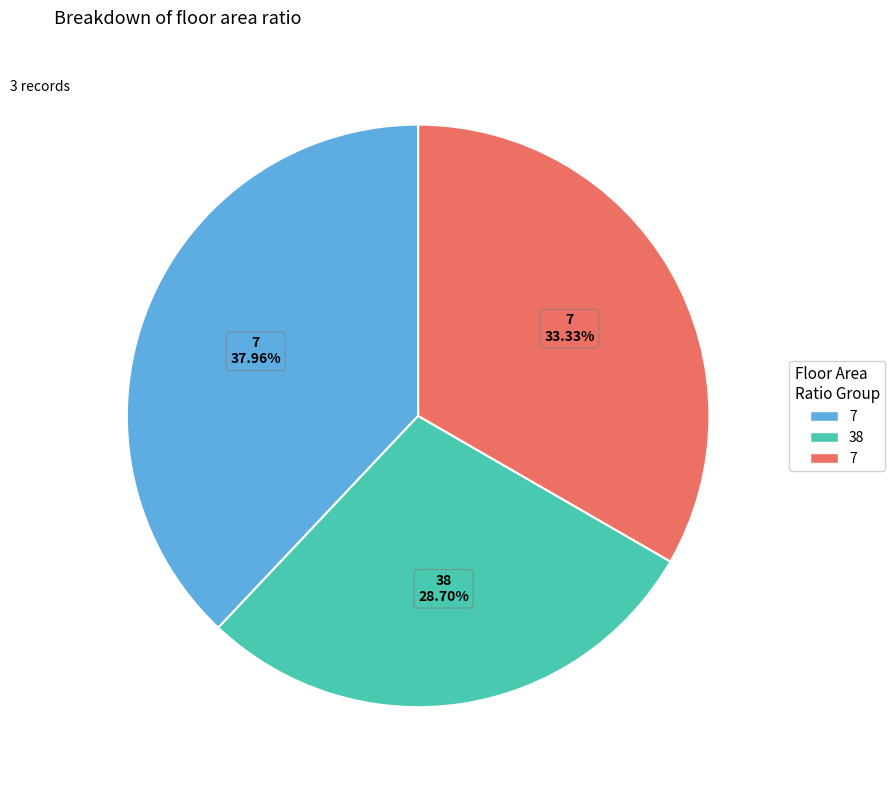

Does any single category account for the majority?

No